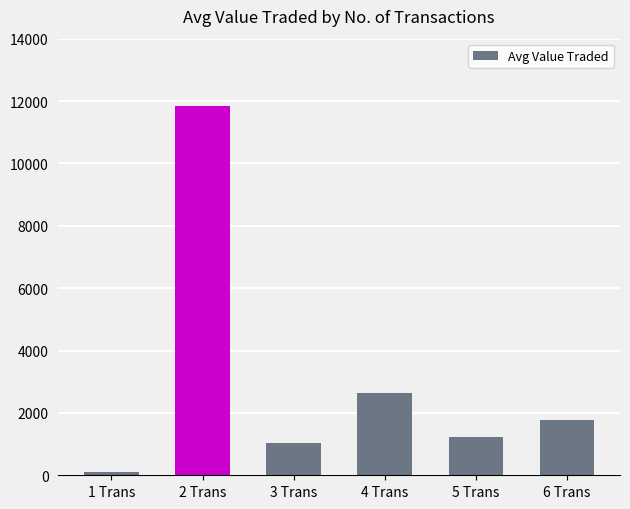

How many data points are less than 1766?

3